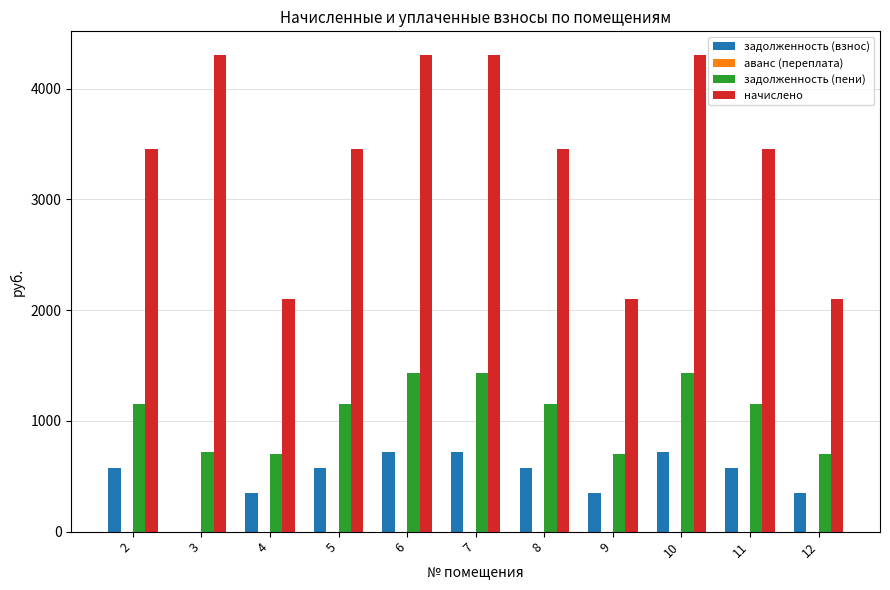

What is the total value across all series at 5?

5190.8